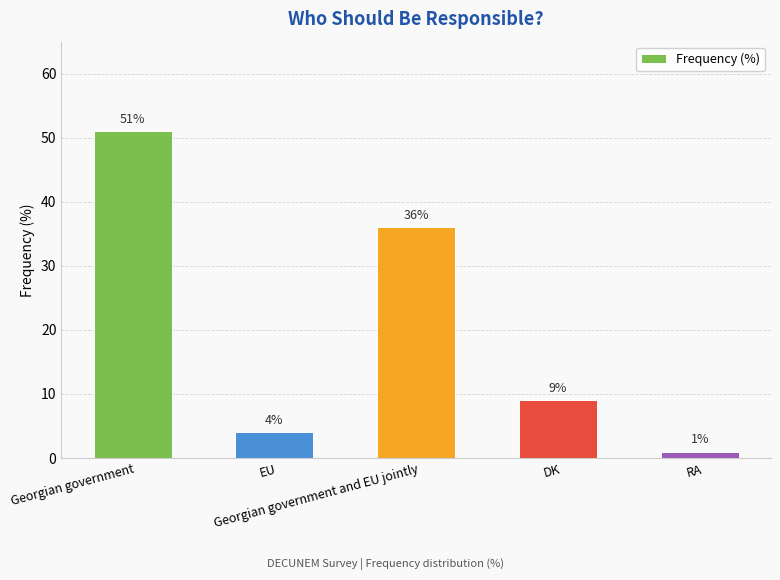

Reading left to right, what are all the values shown in this chart?

Georgian government=51	EU=4	Georgian government and EU jointly=36	DK=9	RA=1